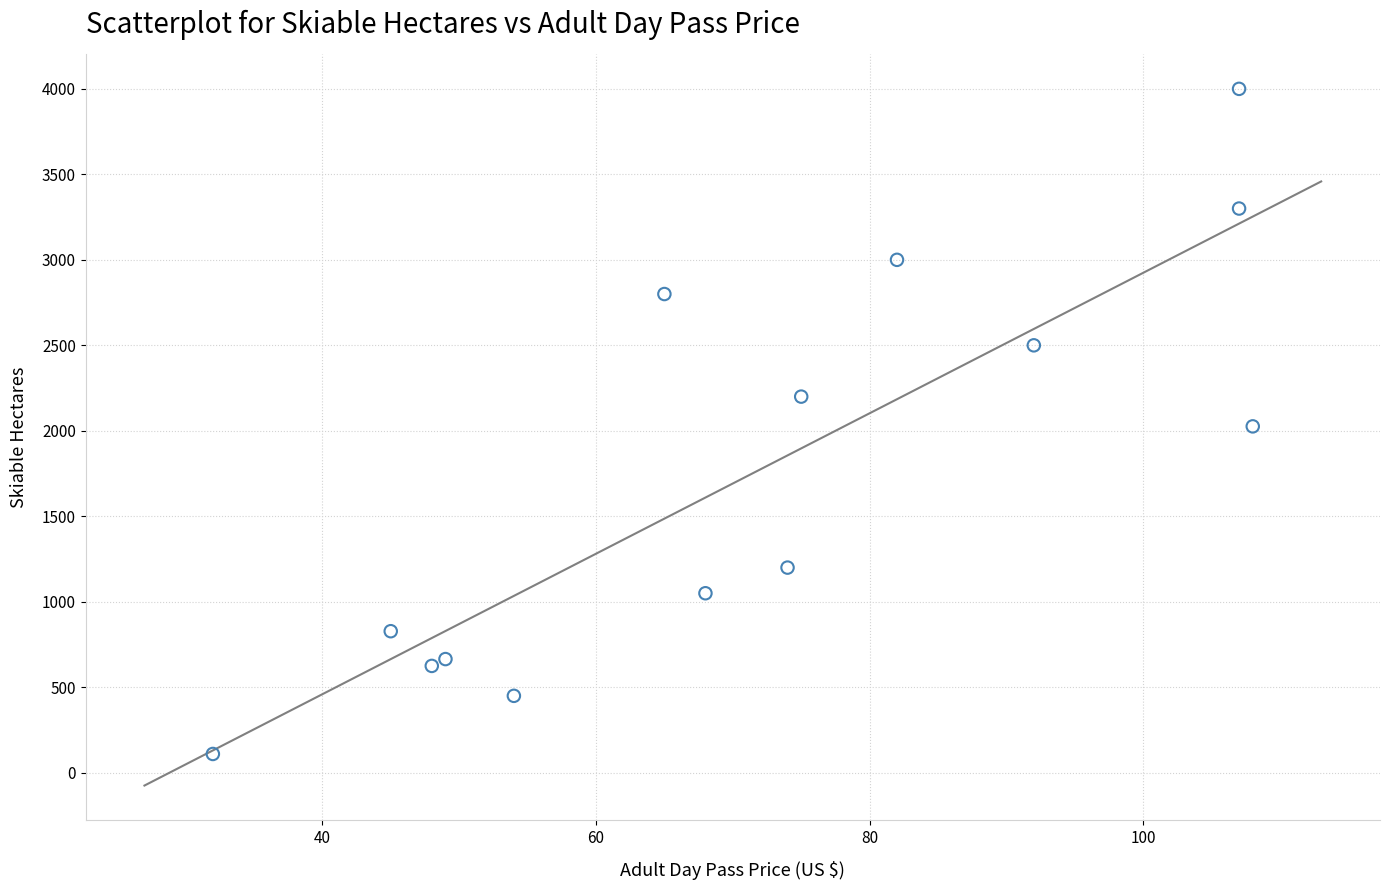

What is the range of Y values (max minus min)?

3890